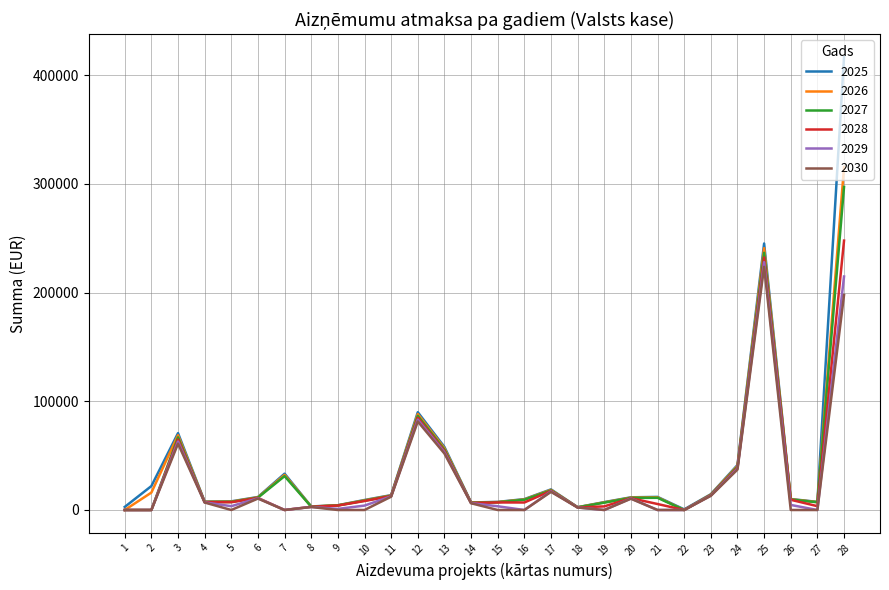

Does the chart have visible grid lines?

Yes